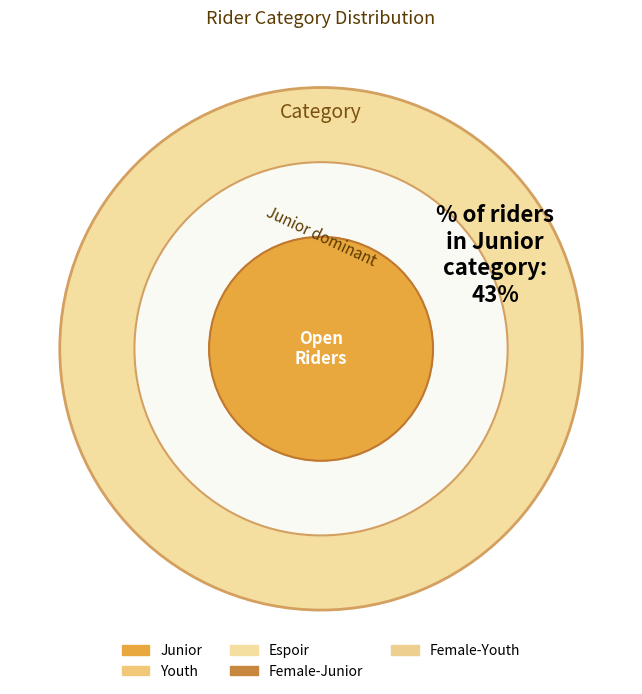

Which slice is the smallest?

Youth